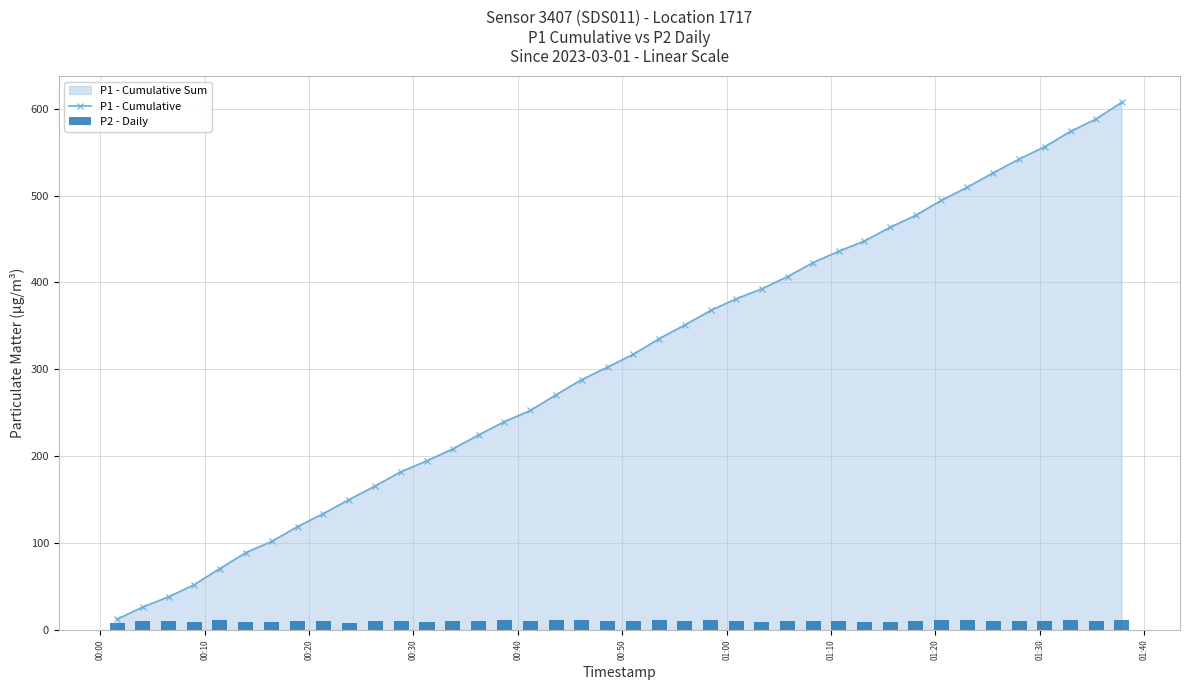

List the series in order of their overall mean, lowest first.

P2 - Daily, P1 - Cumulative